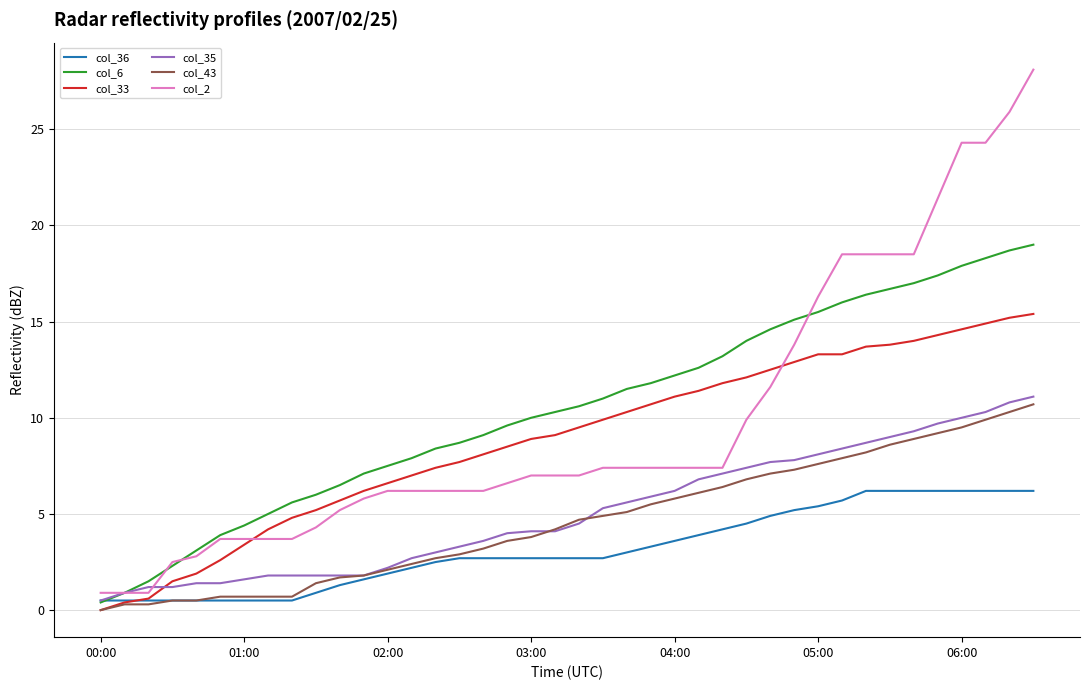

Which series has the widest spread of values?

col_2